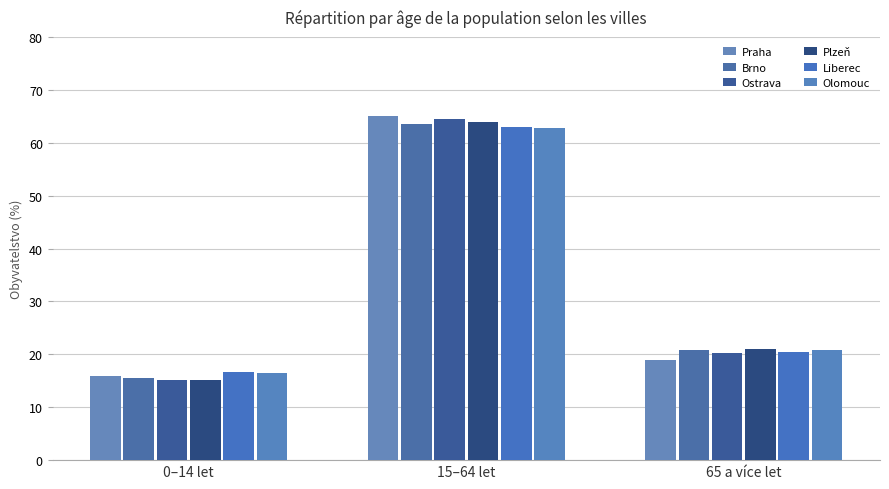

What is the difference between the highest and lowest values at 15–64 let?

2.3